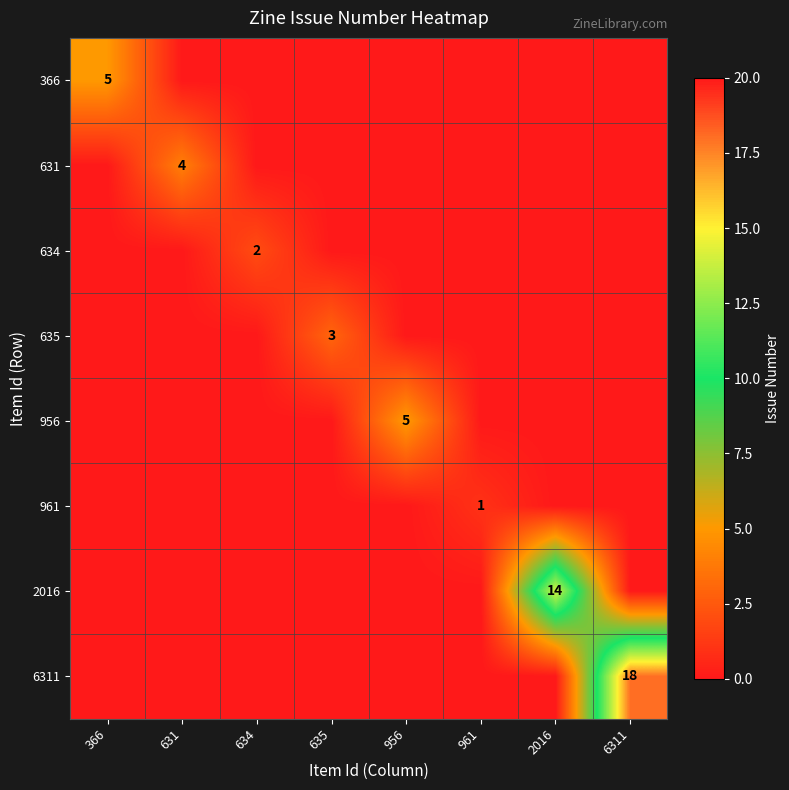

True or false: 634 has a value of 4 at 634.

False